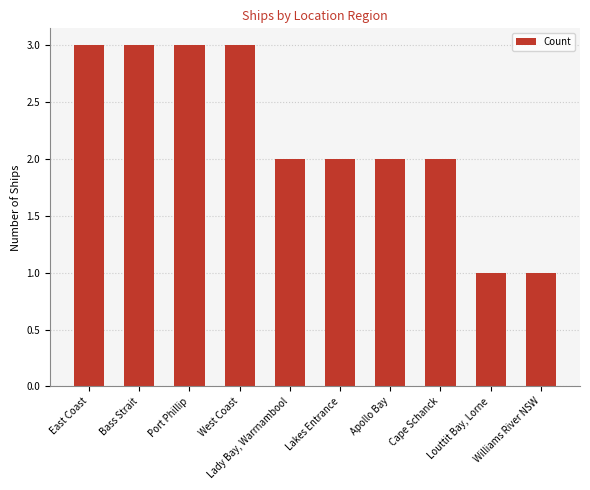

What is the greatest value displayed?

3